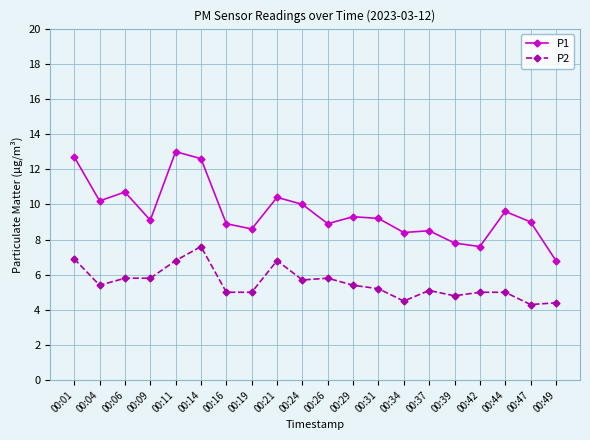

Is it true that P1 equals 12.7 at 00:01?

True